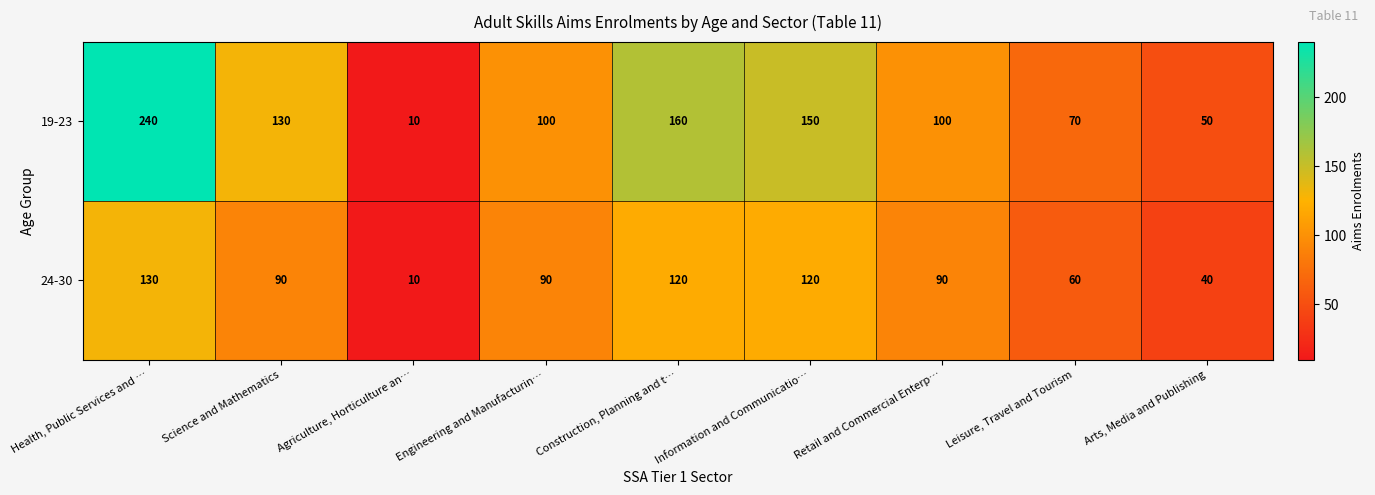

What is the sum of the 19-23 values at Arts, Media and Publishing and Retail and Commercial Enterp…?

150